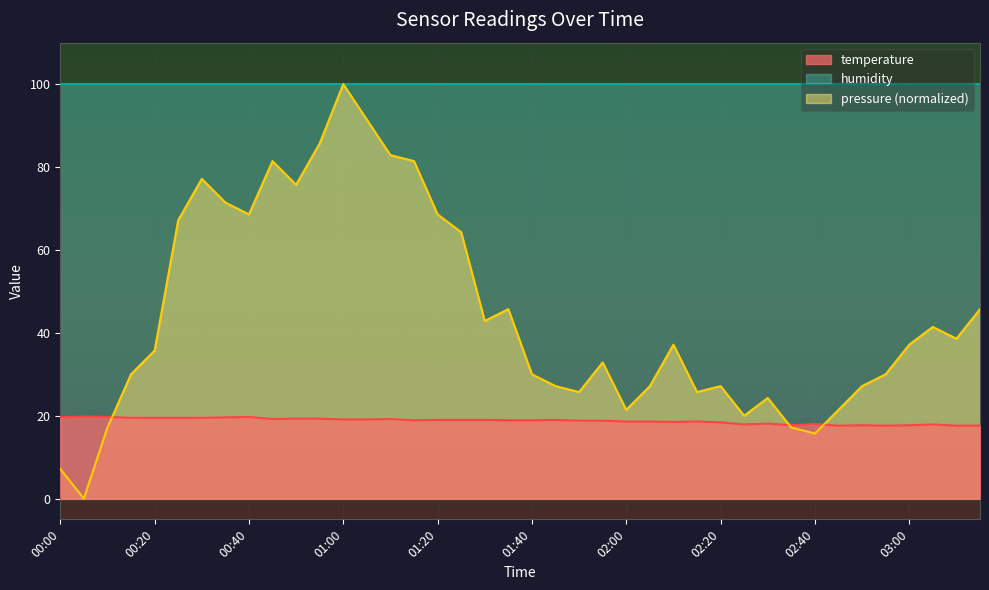

What position from the right is 02:10?

14